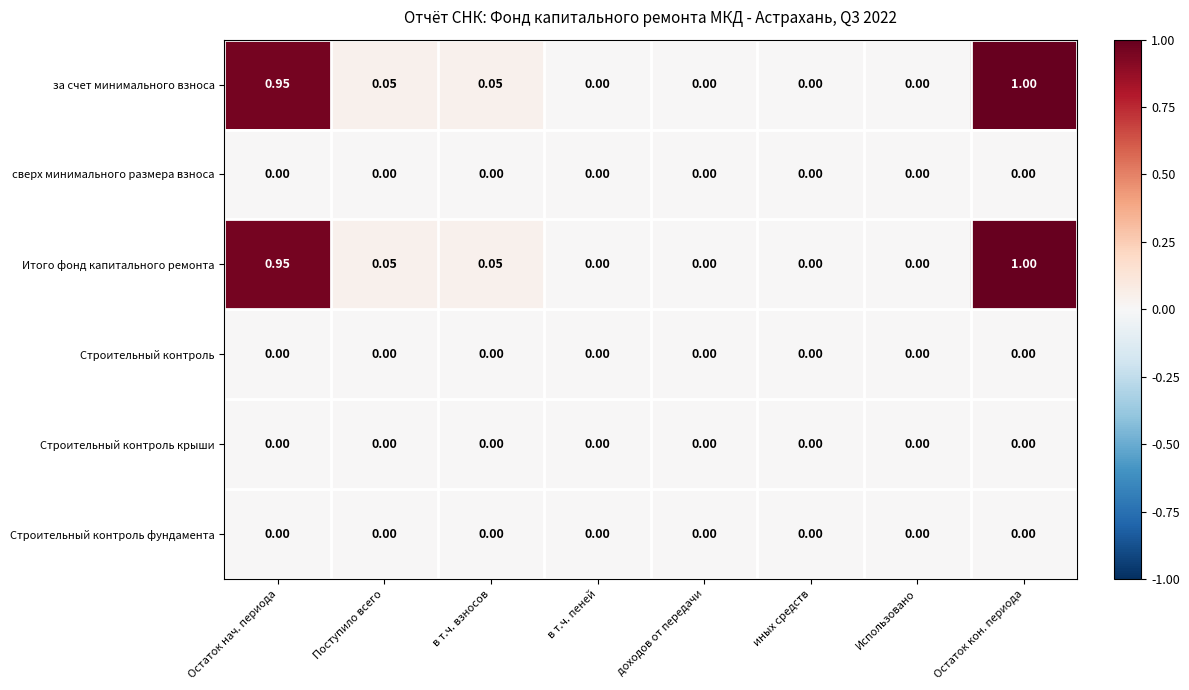

At which label does за счет минимального взноса reach its peak?

Остаток кон. периода